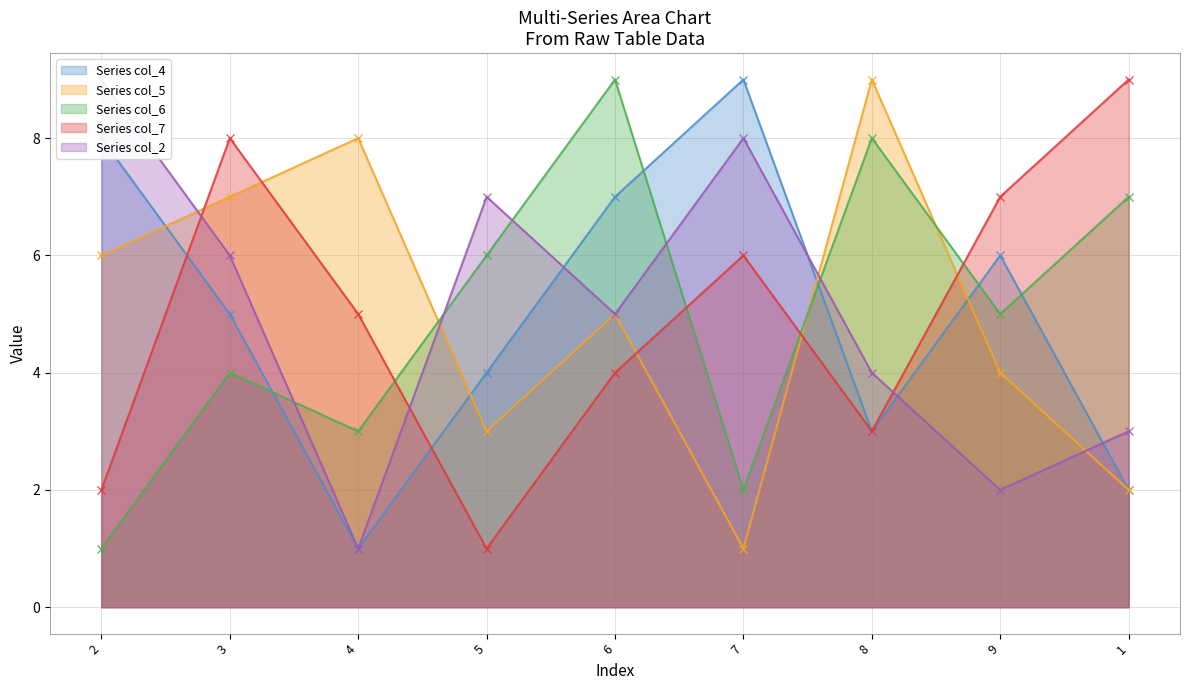

Where do col_7 and col_4 first cross each other?

2 and 3